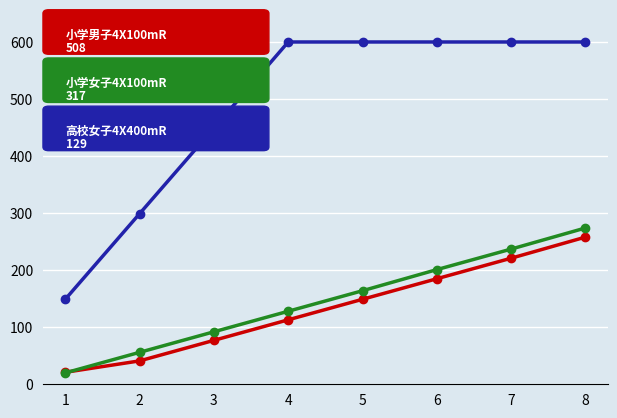

What is the total value across all series at 2?

396